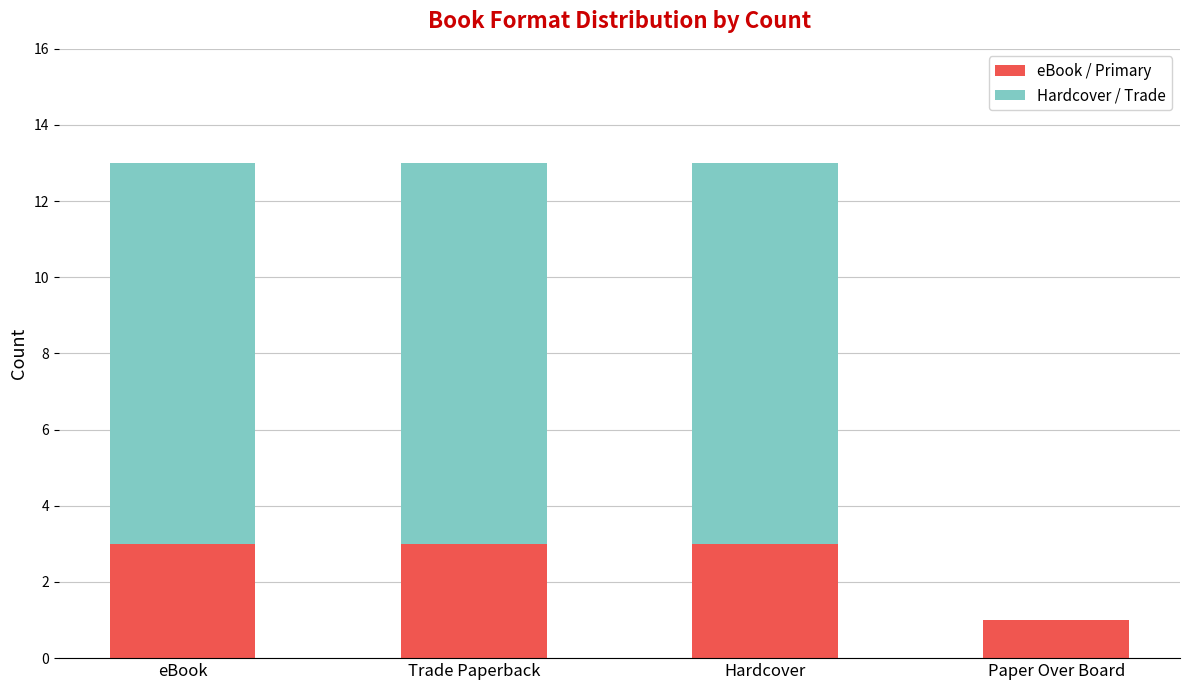

What is the sum of all eBook / Primary values?

10